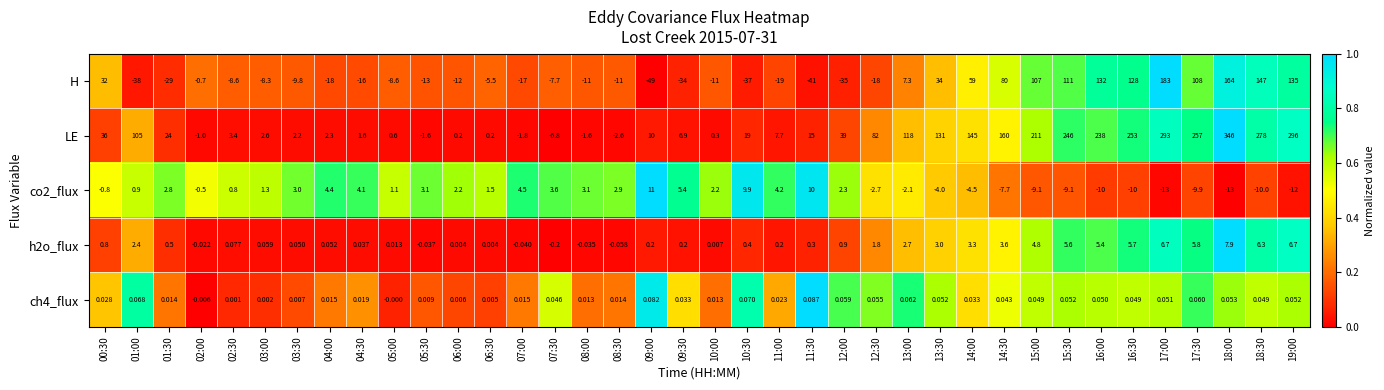

Between 07:30 and 11:30, which series saw the biggest shift?

H